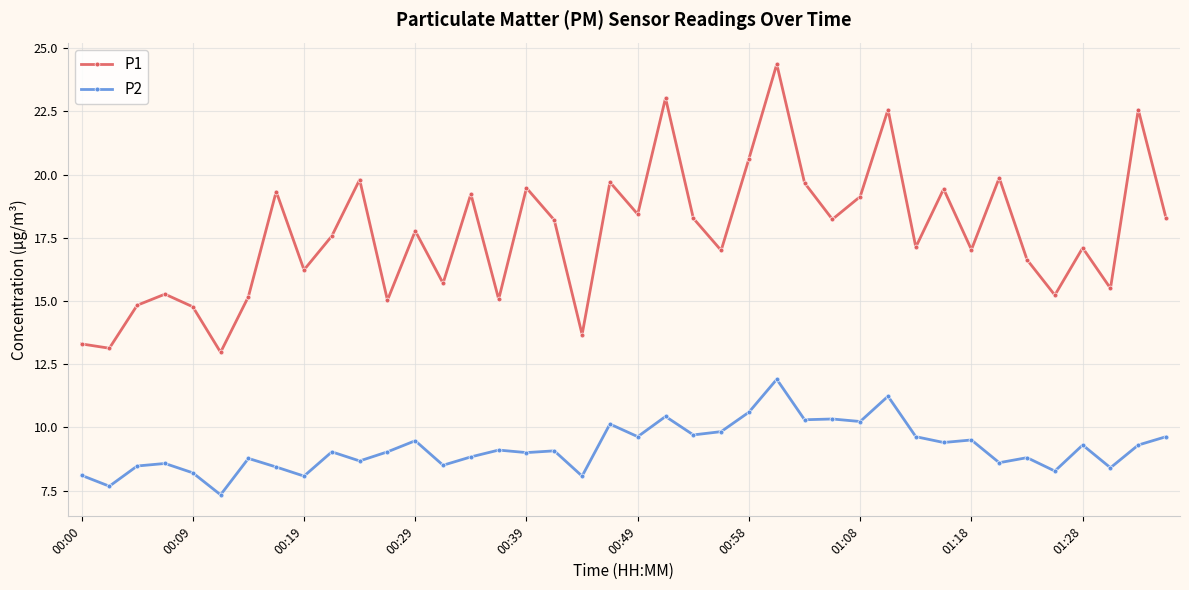

True or false: P2 has more than 1 points higher than both neighbors.

True